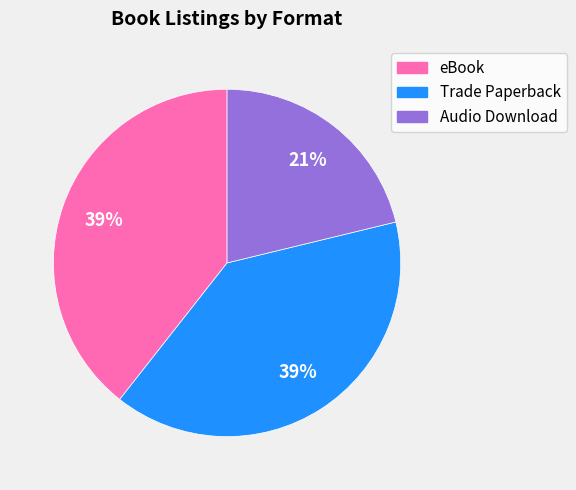

To the nearest percent, what portion does Trade Paperback represent?

39%